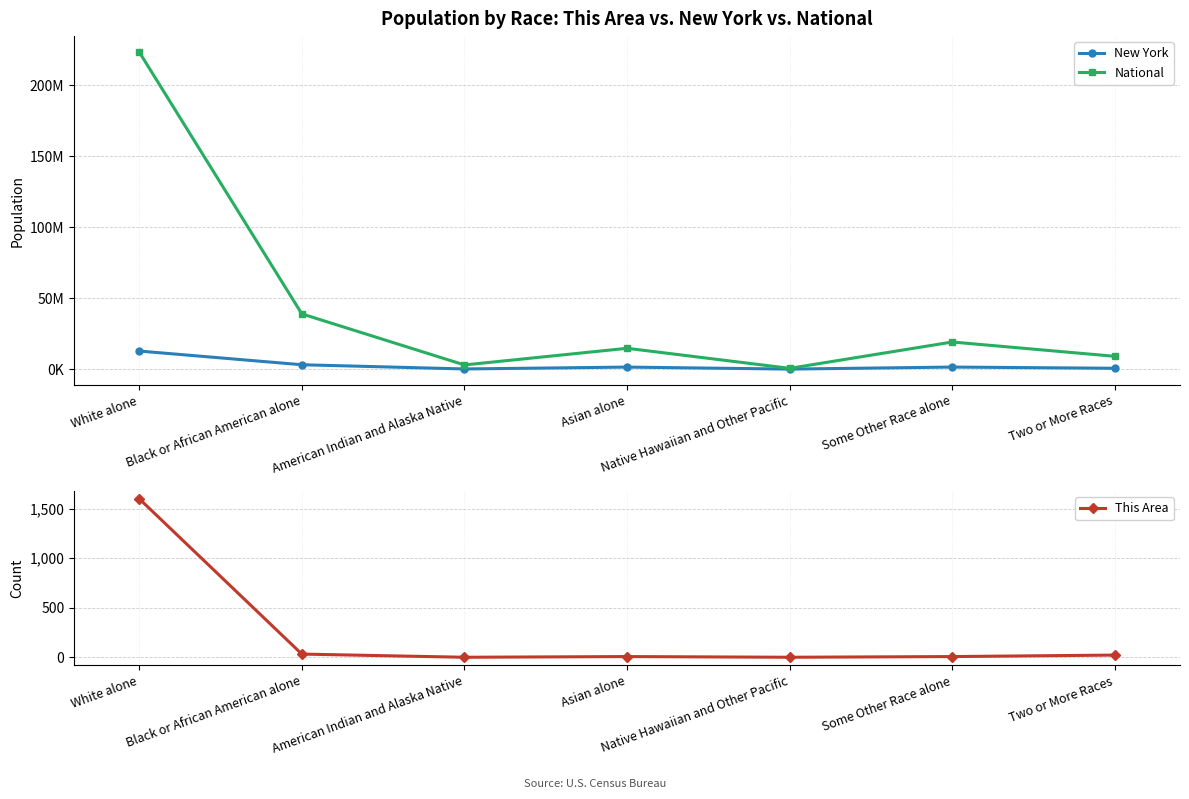

Does the chart have visible grid lines?

Yes